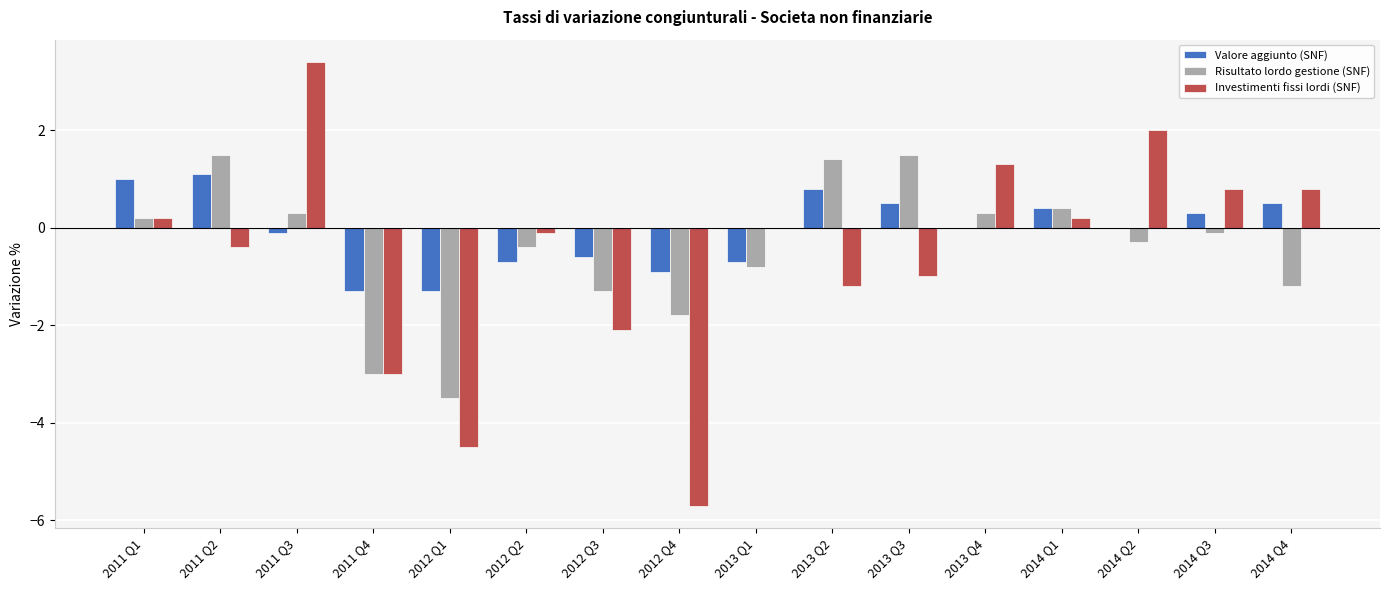

Which series changed the most between 2012 Q2 and 2014 Q2?

Investimenti fissi lordi (SNF)